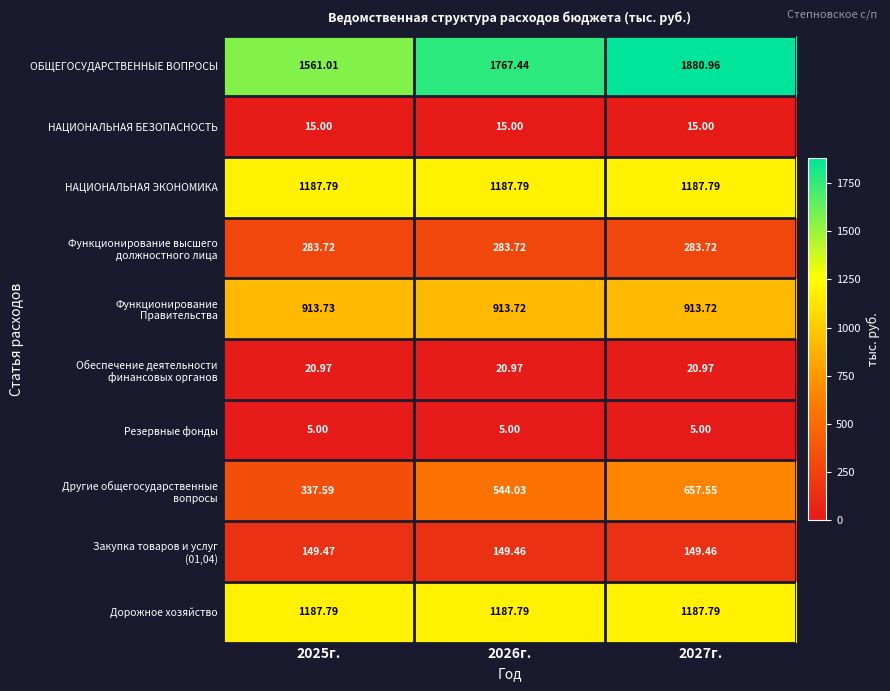

What is the total value across all series at 2027г.?

6302.0